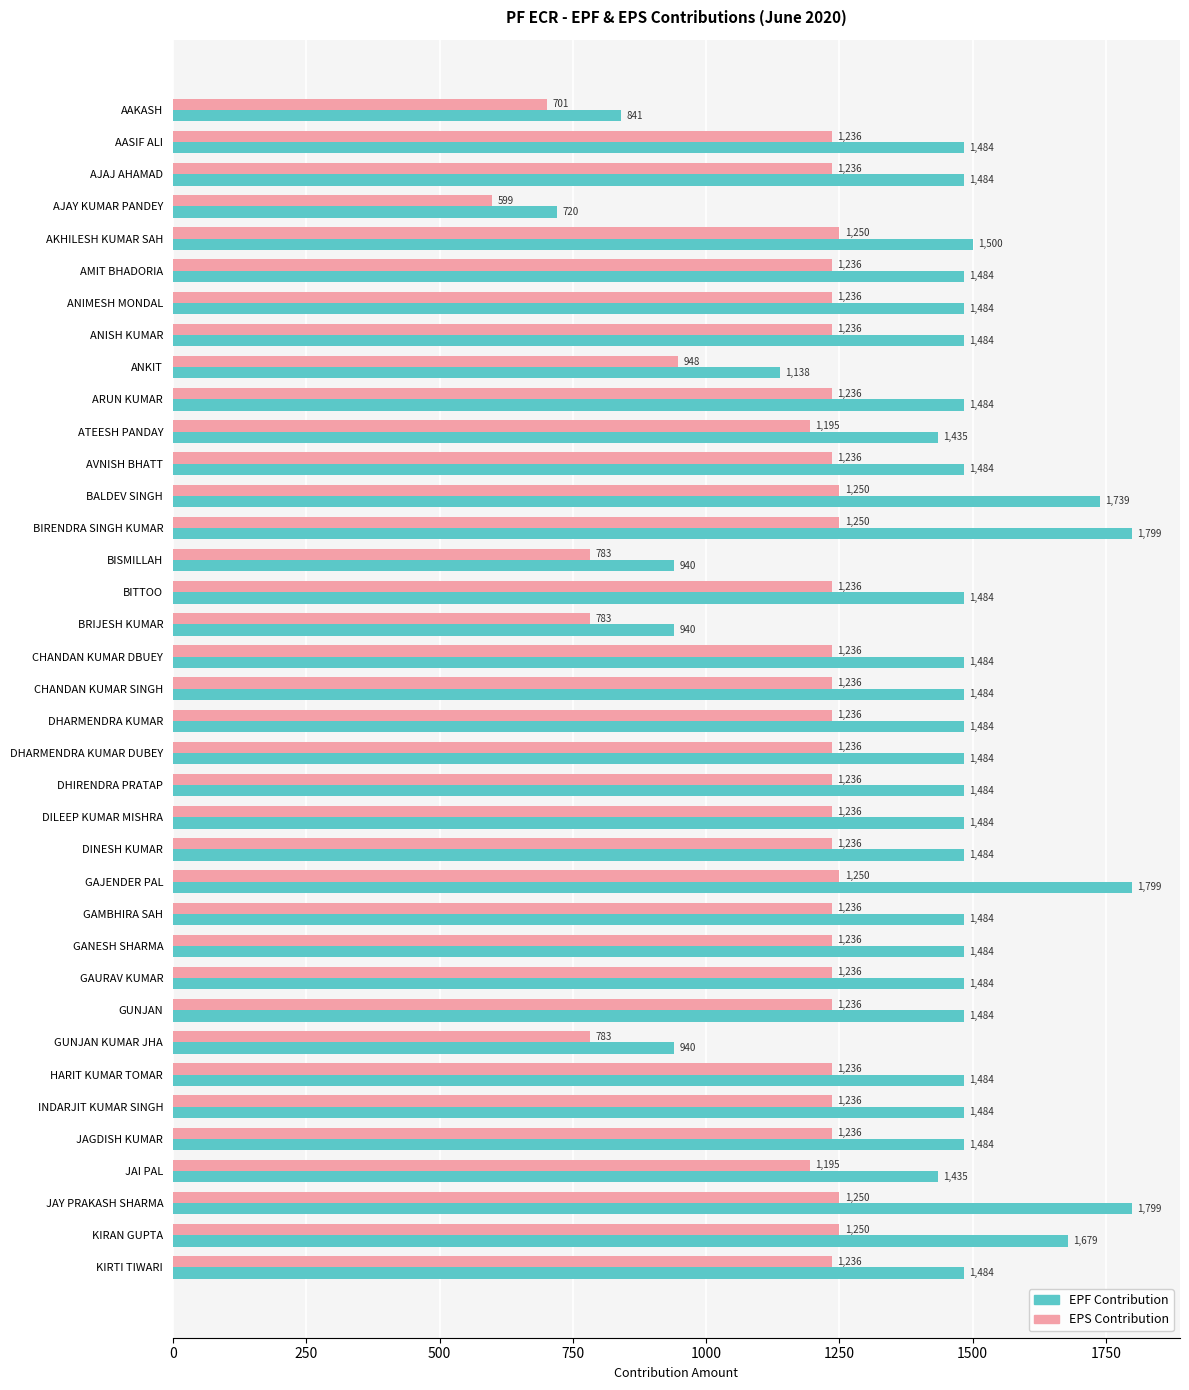

What is the greatest value displayed?

1799